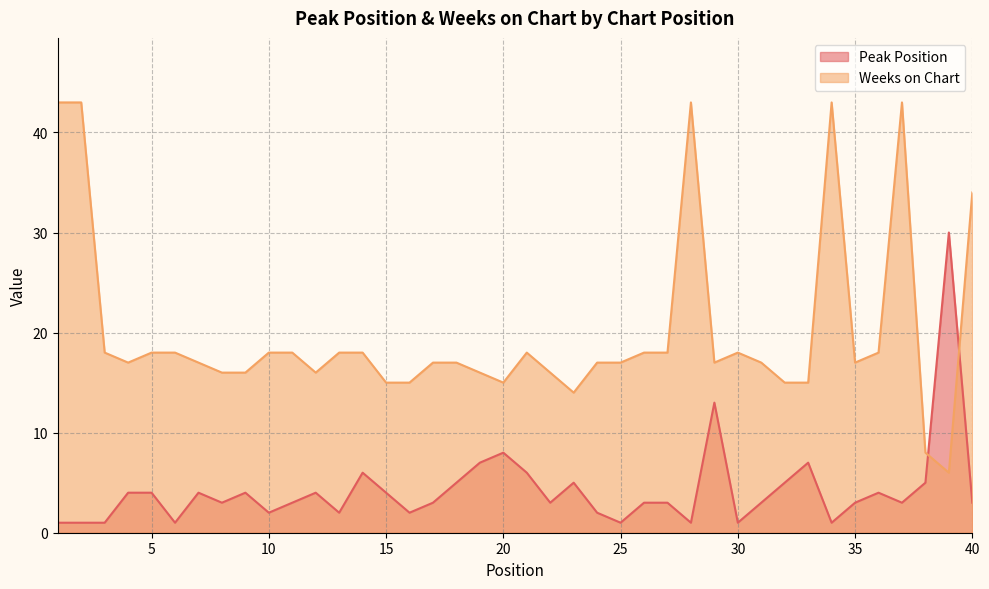

Which series has the largest total across all categories?

Weeks on Chart